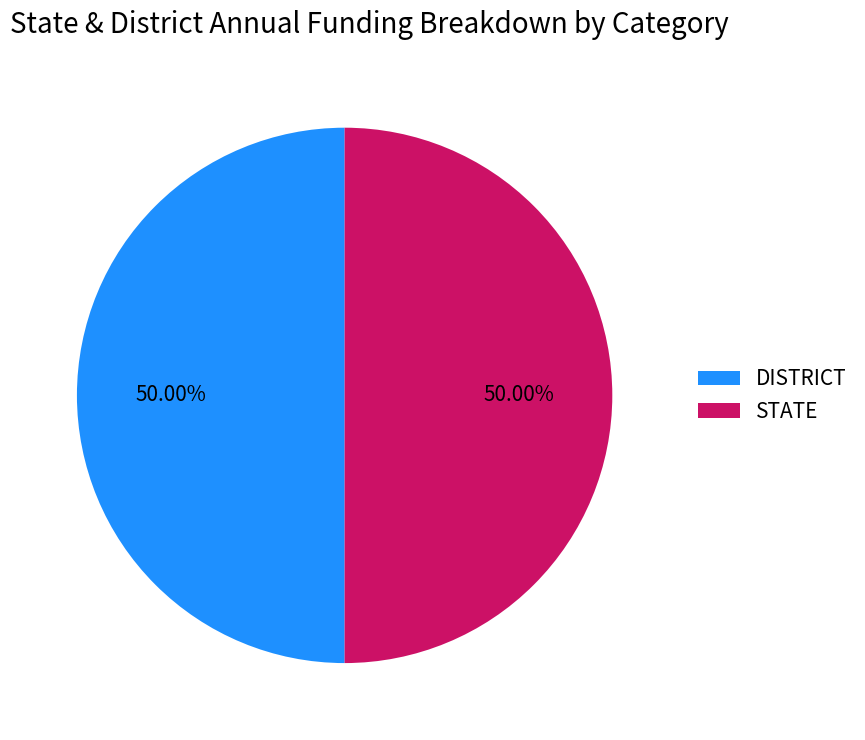

Approximately how many times larger is the value at STATE compared to DISTRICT?

1.0